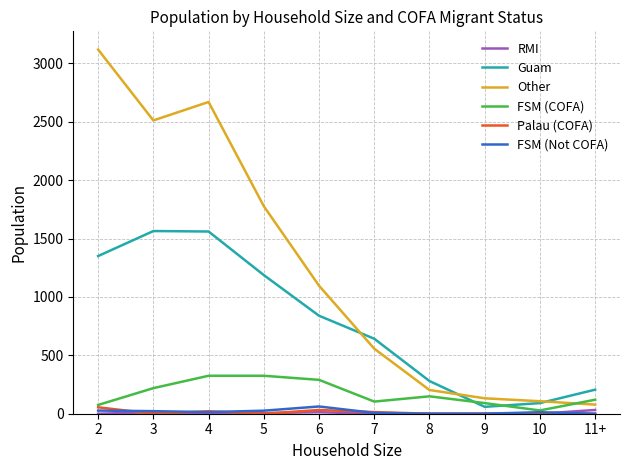

At which label does Other first exceed 1096?

2